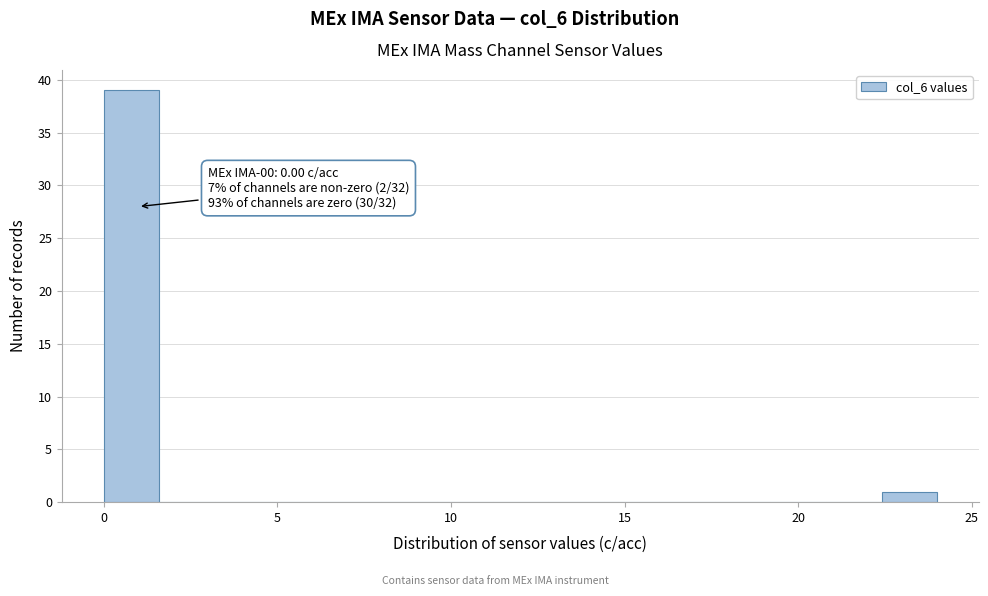

Around what value on the x-axis is the tallest bar? Give the approximate position of its centre, as read against the axis.

1.0